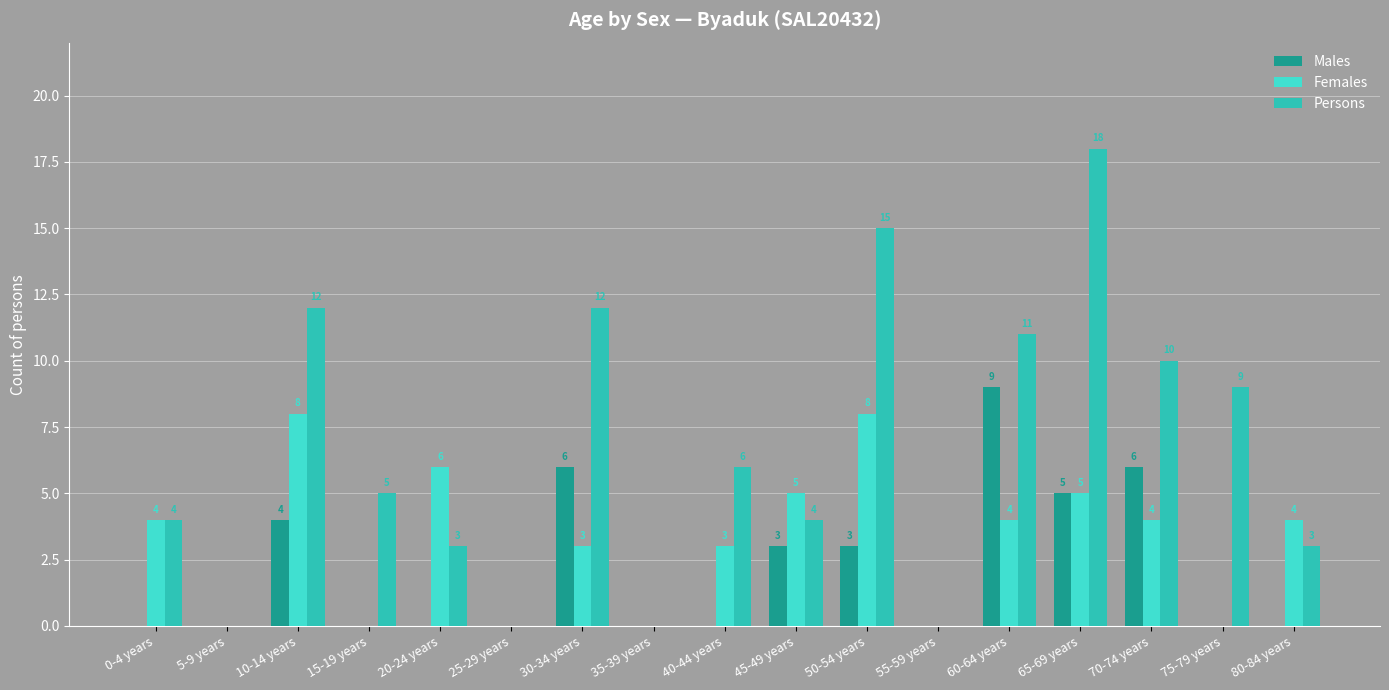

What is the spread (max minus min) of values at 75-79 years?

9